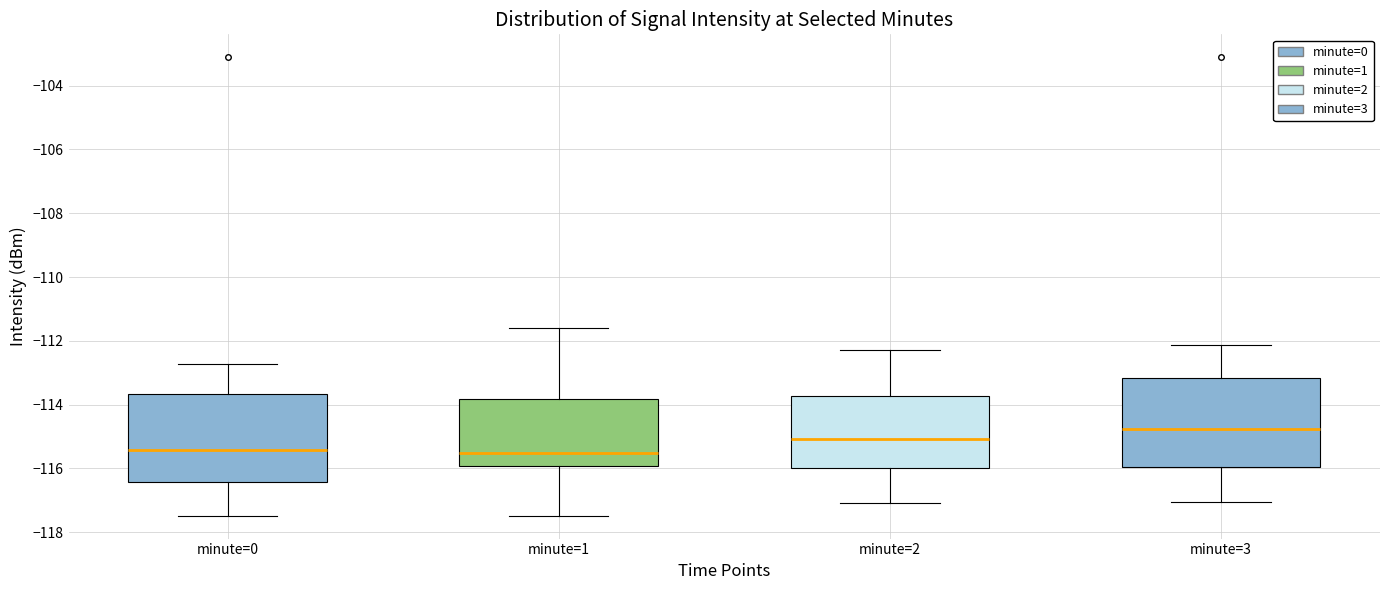

Where does the median line of the box for minute=3 sit on the y-axis? The values are not printed on the chart, so give them approximately, as read against the axis.

-114.8